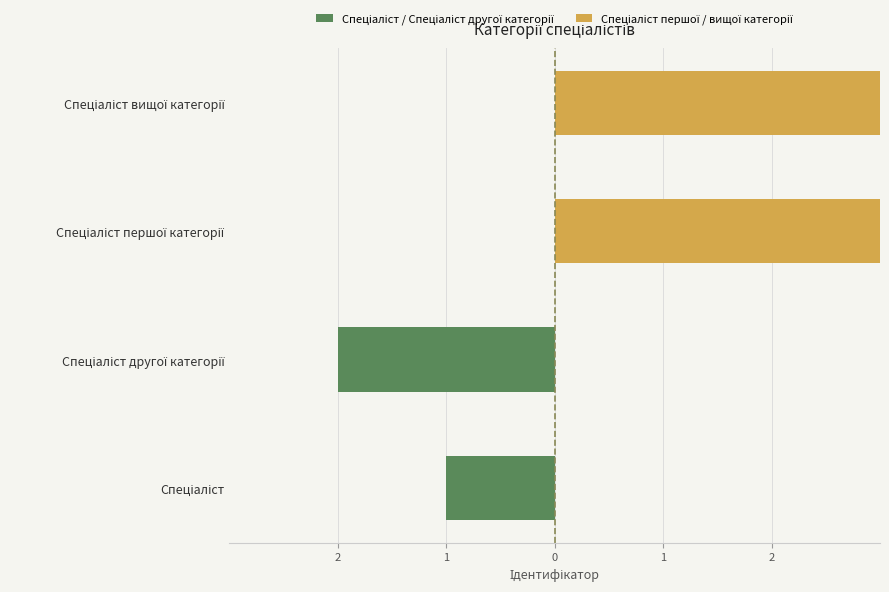

How many data points does each series have?

4